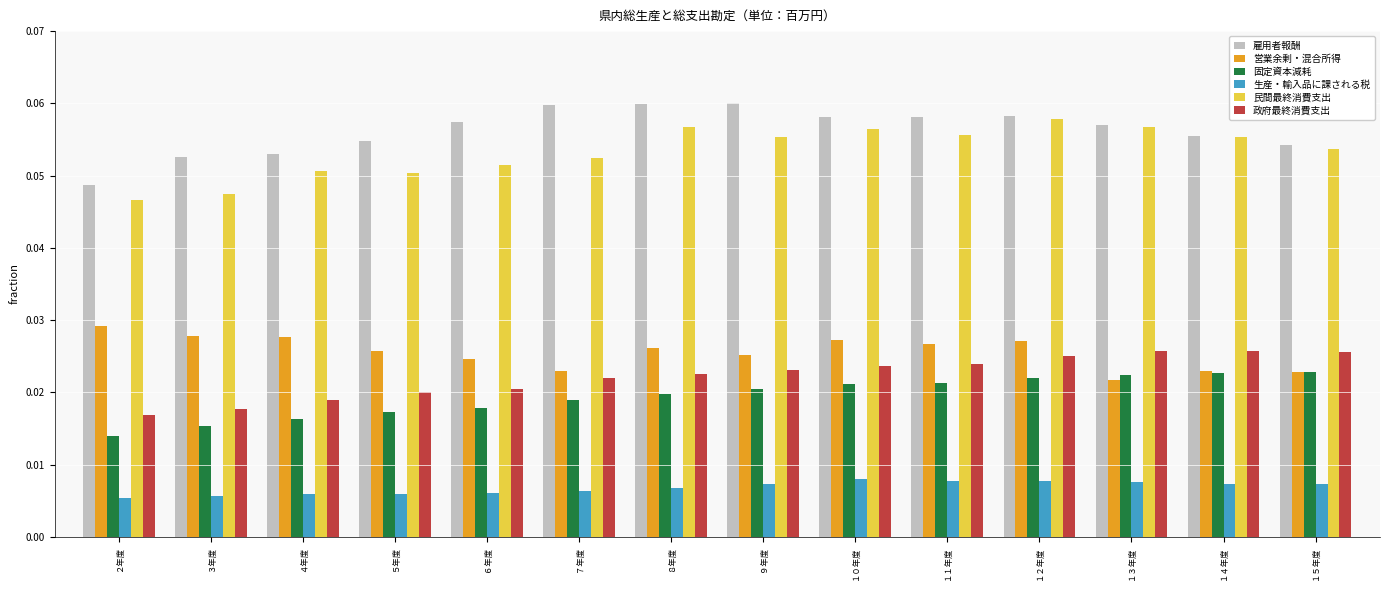

True or false: 民間最終消費支出 has a value of 0.0 at １１年度.

False